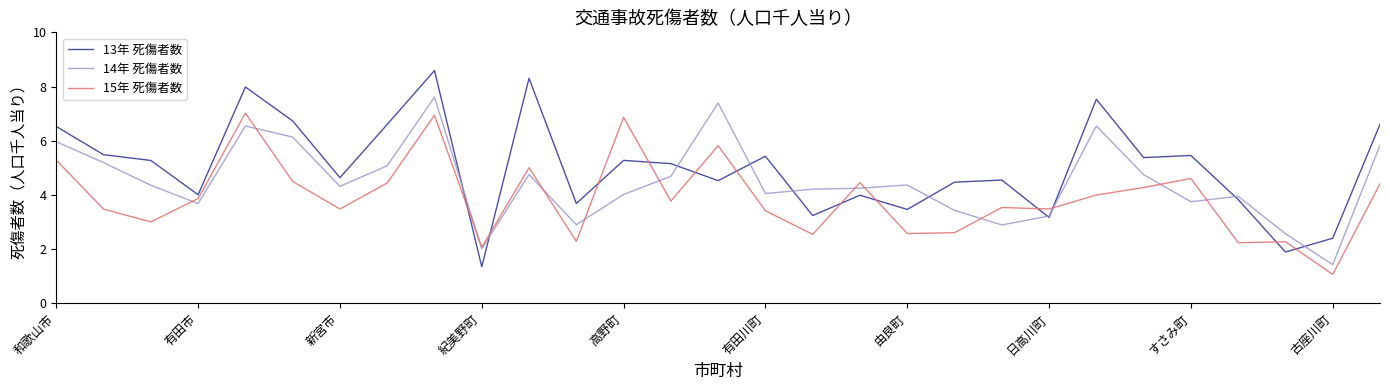

What is the highest value of the 13年 死傷者数 series?

8.6